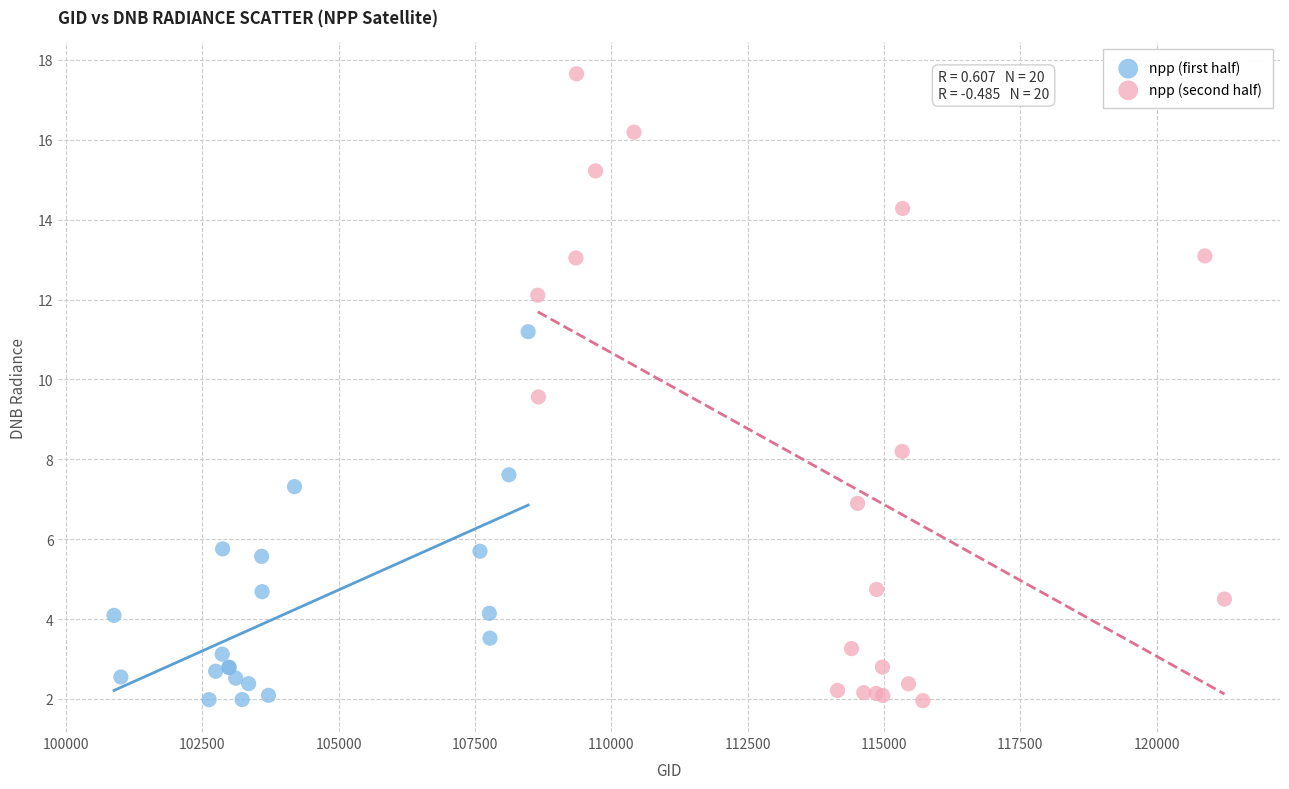

Which series has the largest Y range (max minus min)?

npp (second half)